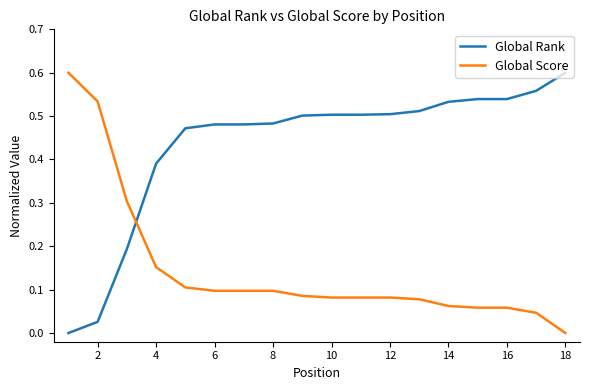

Rank the series by their average value, from highest to lowest.

Global Rank, Global Score